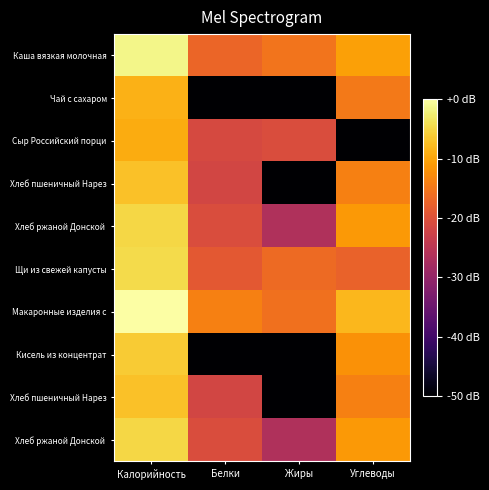

Between Углеводы and Калорийность, which is larger?

Калорийность